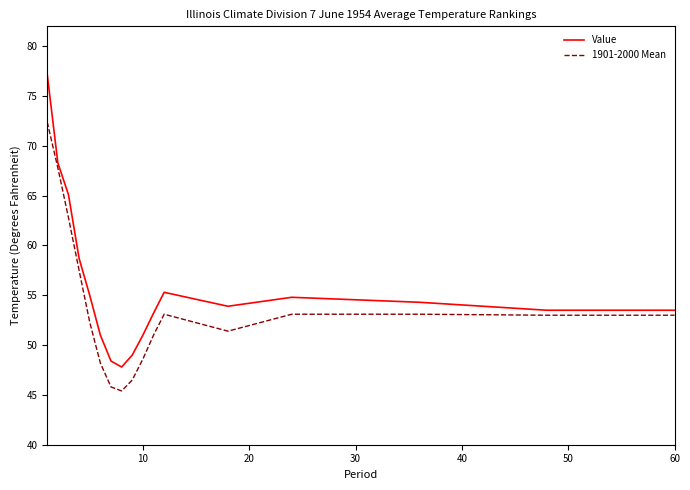

What is the lowest value of the Value series?

47.8